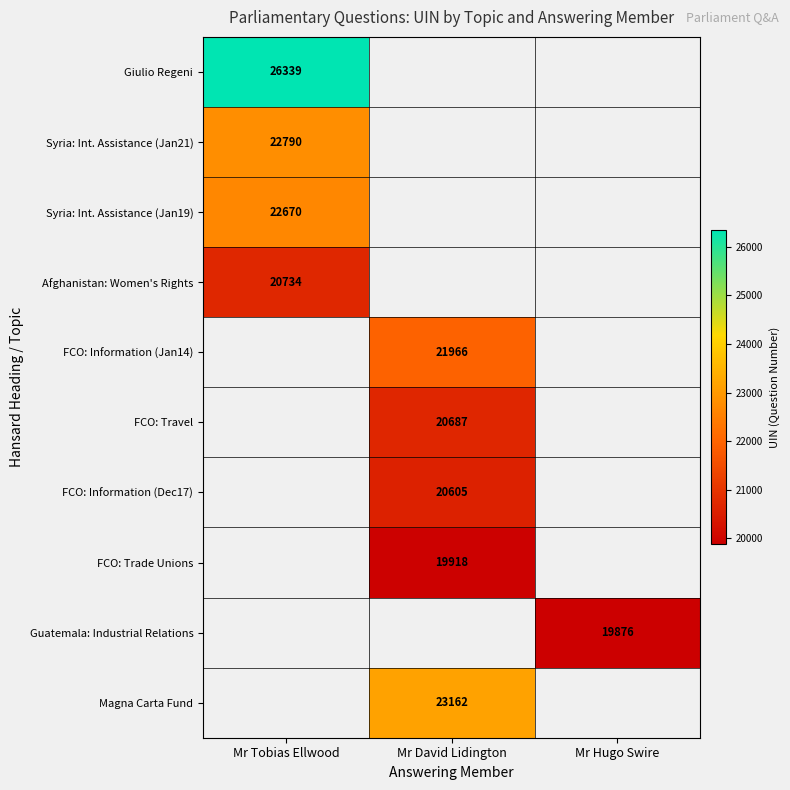

The value of Afghanistan: Women's Rights at Mr Tobias Ellwood is 28576. True or false?

False